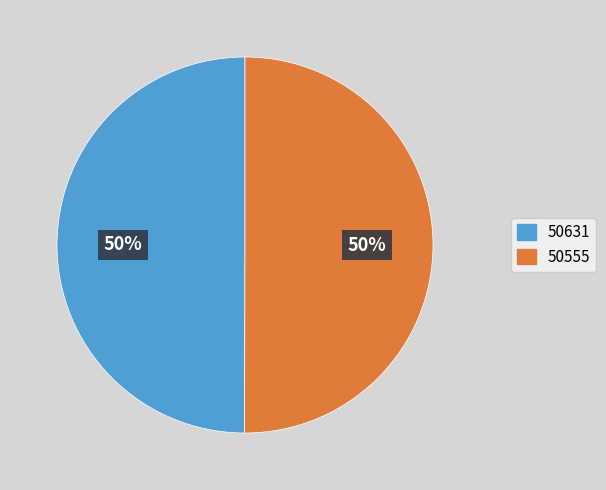

True or false: 50631 accounts for 11% of the total.

False